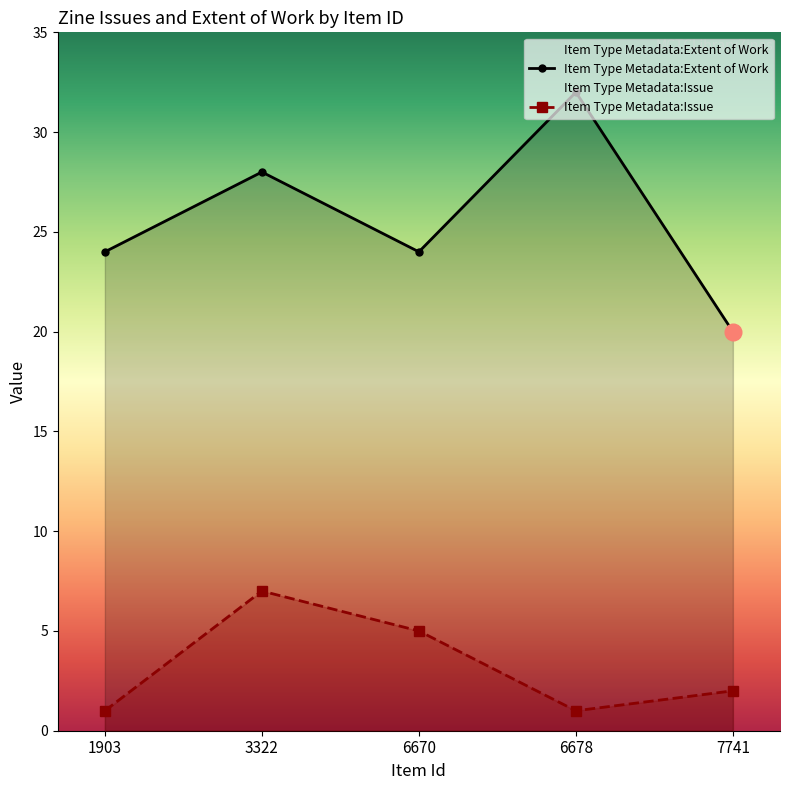

What is the maximum value shown in the chart?

32